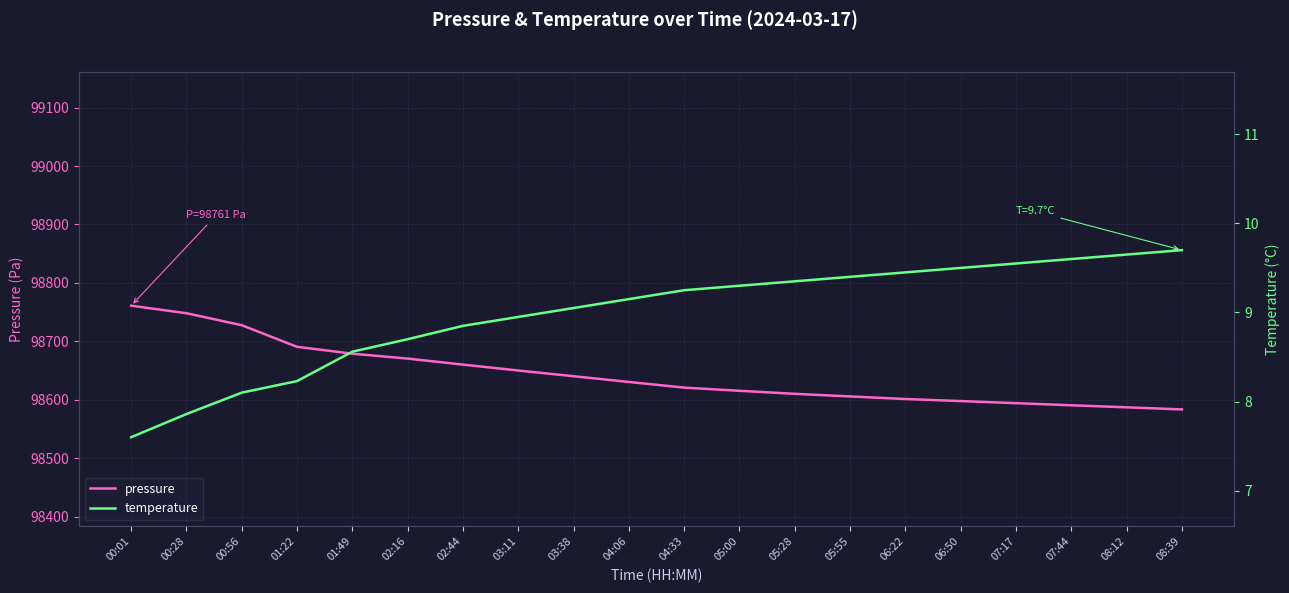

Is this an area chart (filled region under the line)?

No